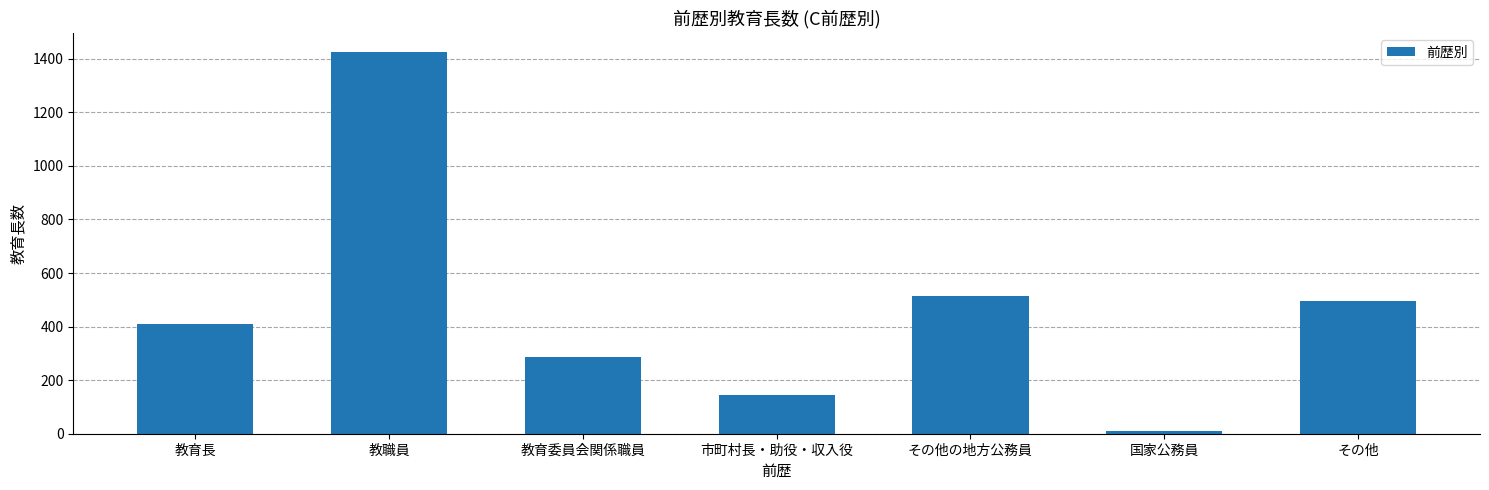

Between 市町村長・助役・収入役 and その他, which is larger?

その他